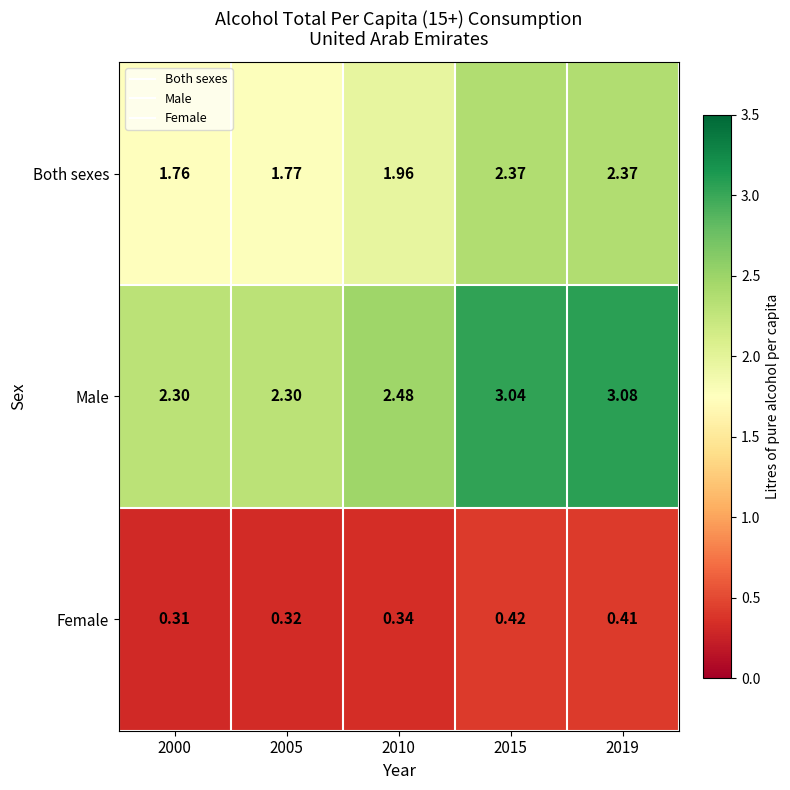

Rank the series by their maximum value, from lowest to highest.

Female, Both sexes, Male